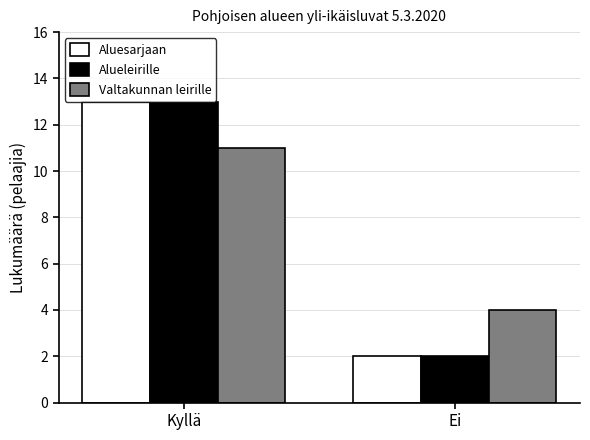

Which label corresponds to the smallest value in the chart?

Ei